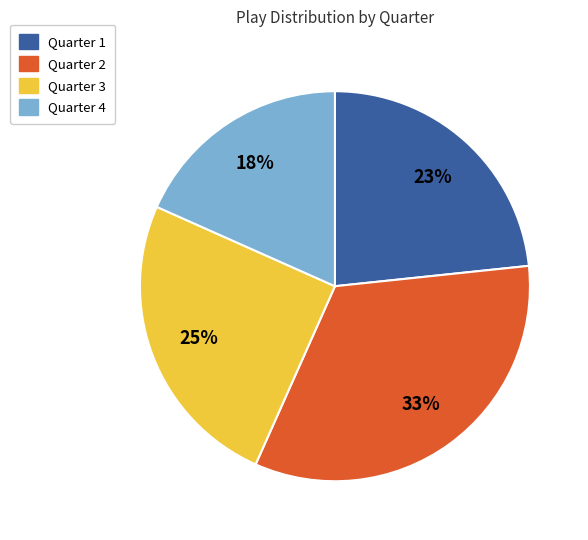

Is the sum of Quarter 3 and Quarter 4 greater than half?

No